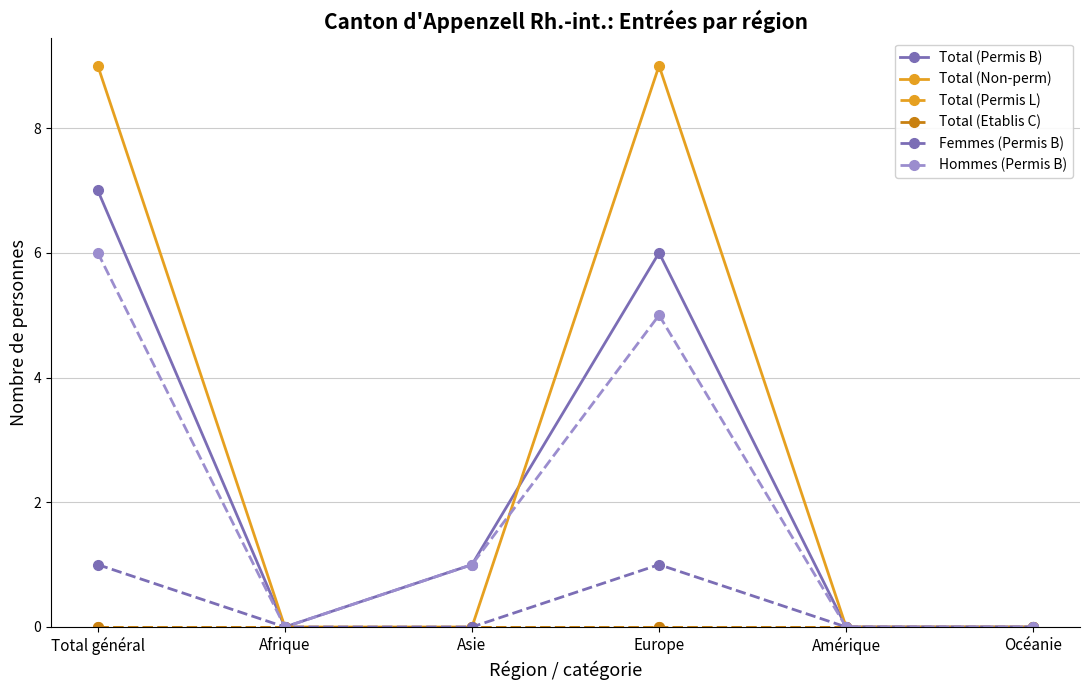

What is the label of the 4th point from the left?

Europe